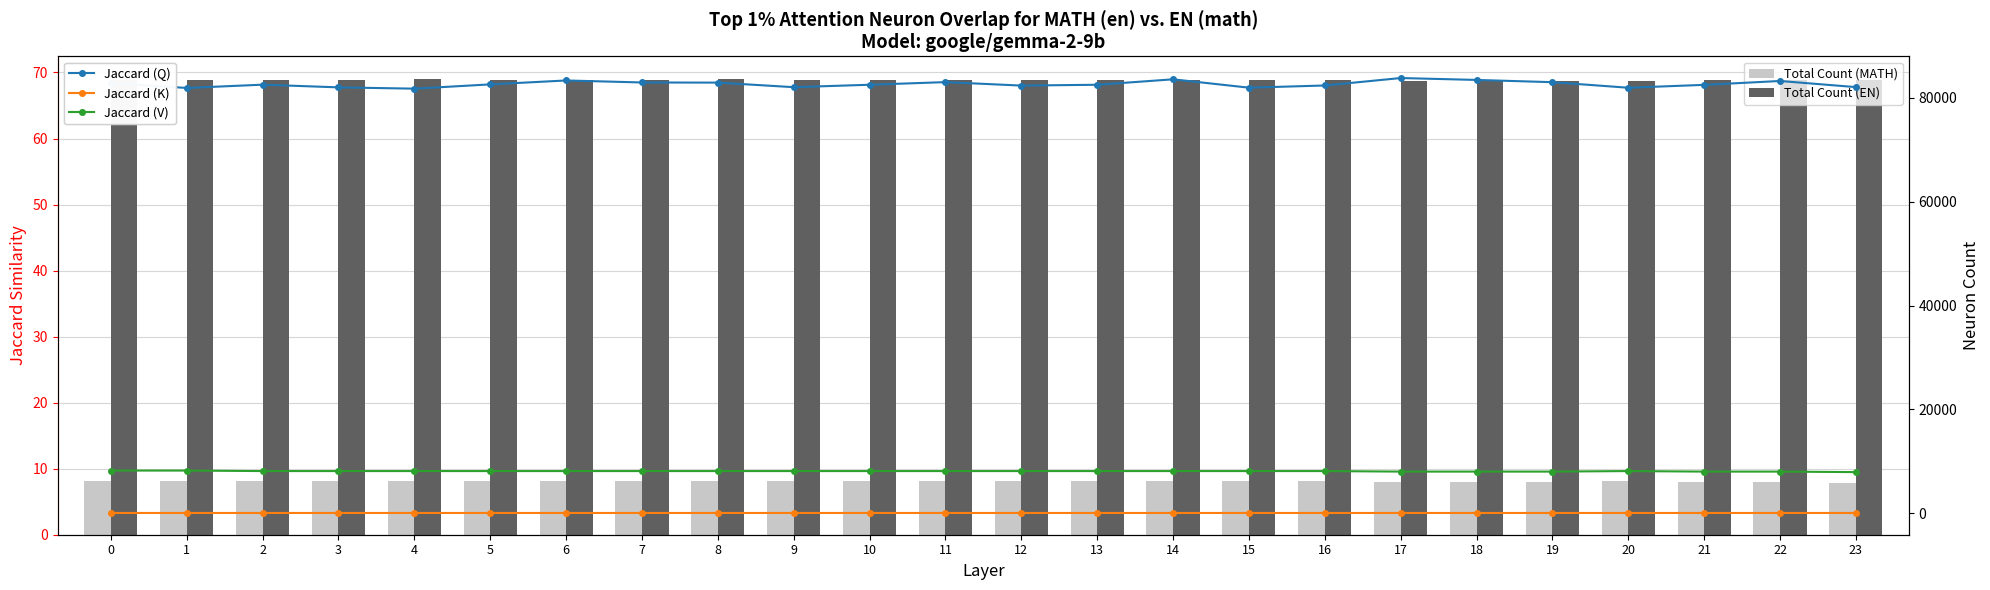

Which series has the widest spread of values?

Jaccard (Q)